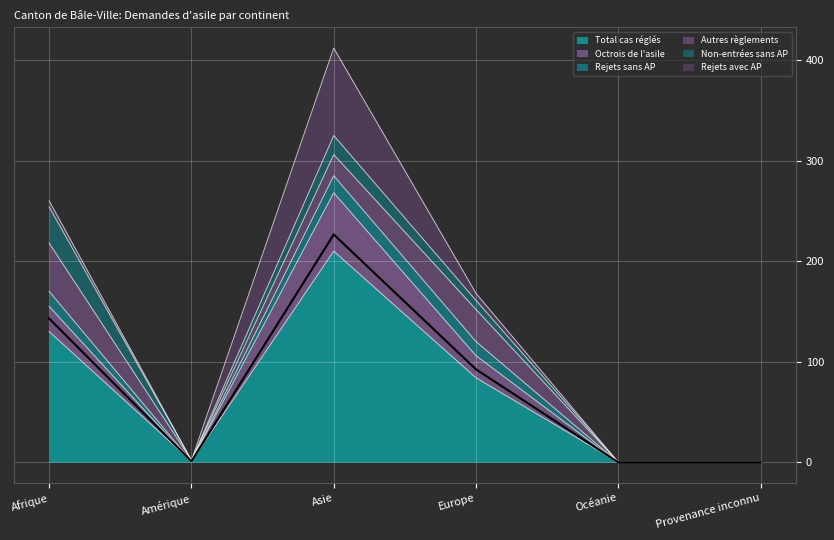

Which series has the largest range (max minus min)?

Total cas réglés